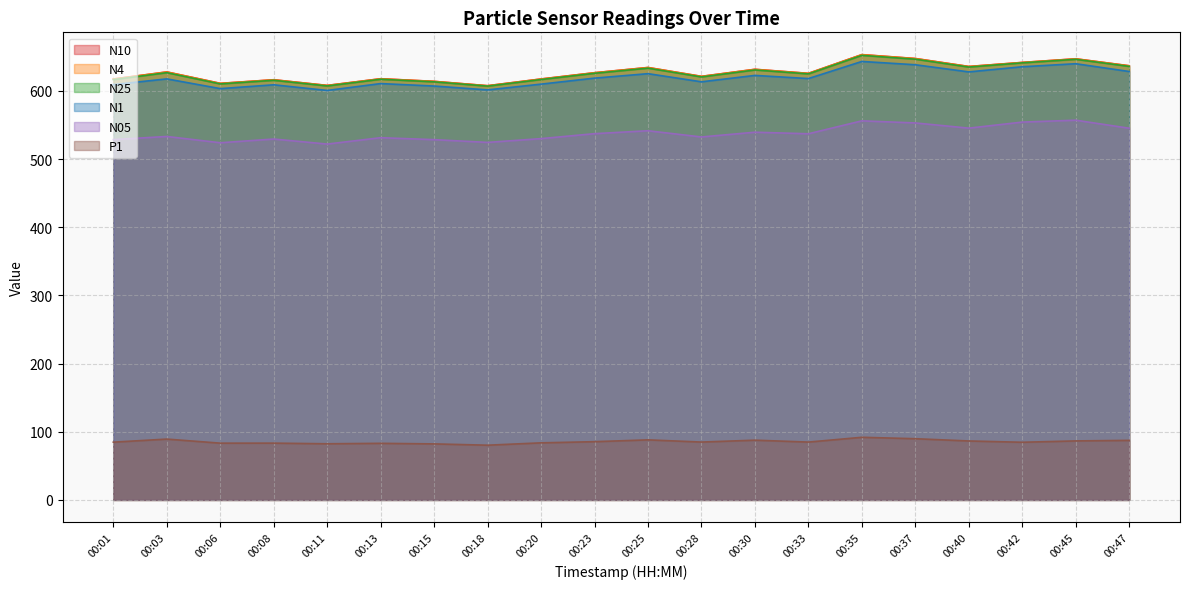

What is the sum of all N4 values?

12536.9